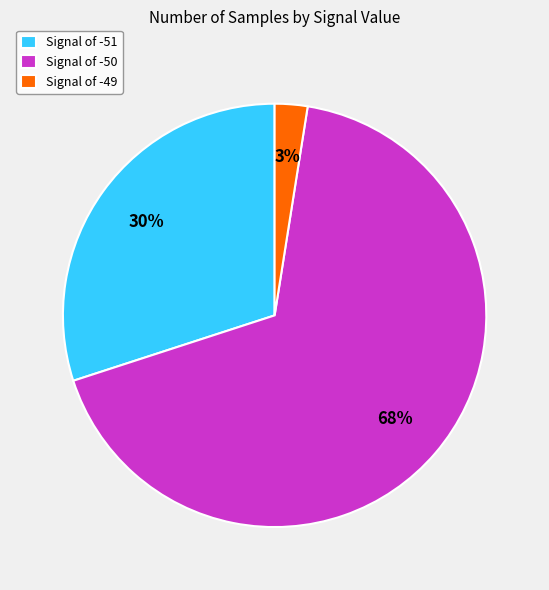

Which has a higher value, Signal of -49 or Signal of -51?

Signal of -51